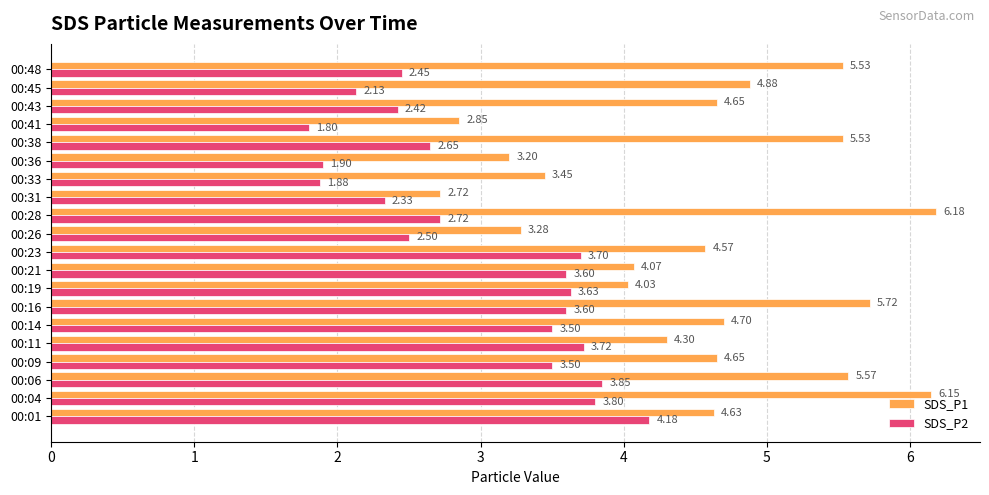

Which series has the largest total across all categories?

SDS_P1